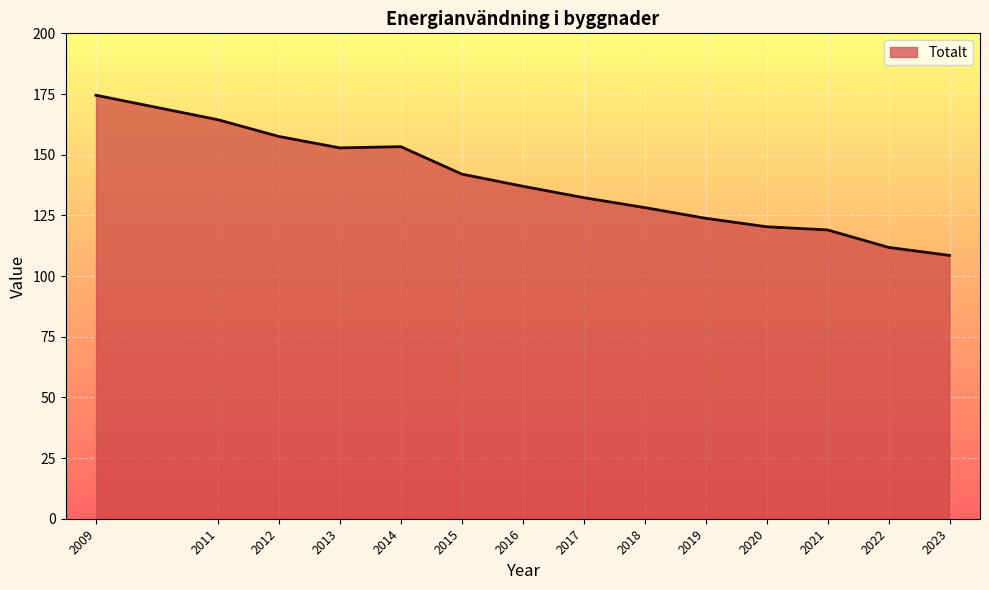

True or false: the data shows 128.2 at 2018.

True